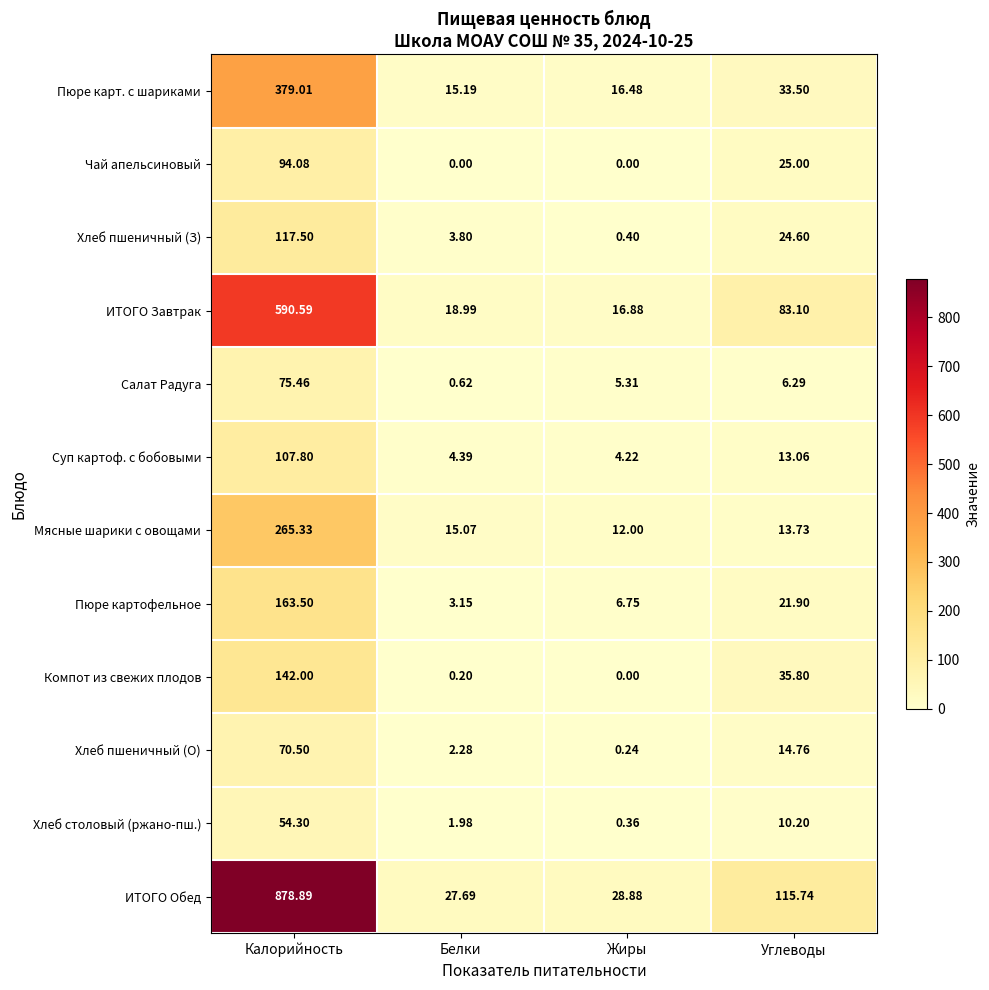

Rank the series by their maximum value, from lowest to highest.

Хлеб столовый (ржано-пш.), Хлеб пшеничный (О), Салат Радуга, Чай апельсиновый, Суп картоф. с бобовыми, Хлеб пшеничный (З), Компот из свежих плодов, Пюре картофельное, Мясные шарики с овощами, Пюре карт. с шариками, ИТОГО Завтрак, ИТОГО Обед